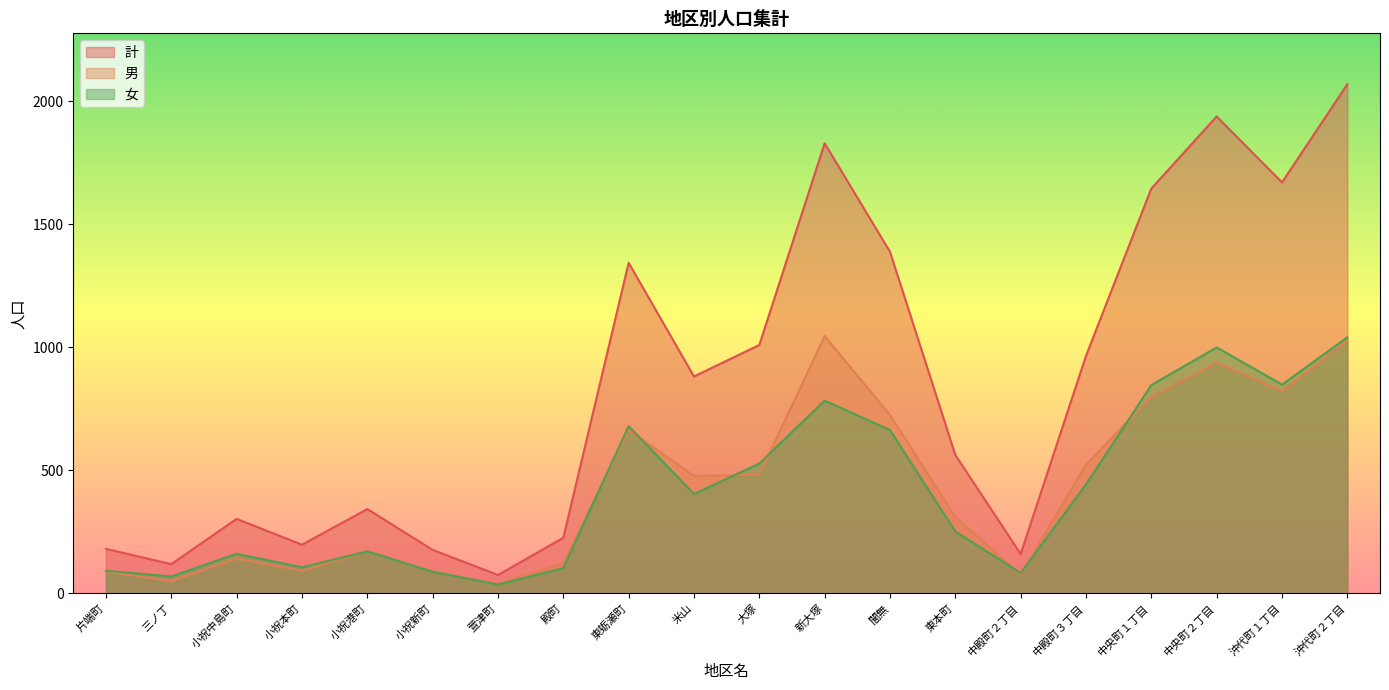

Is the value of 女 at 小祝本町 greater than the value of 男 at 中央町１丁目?

No